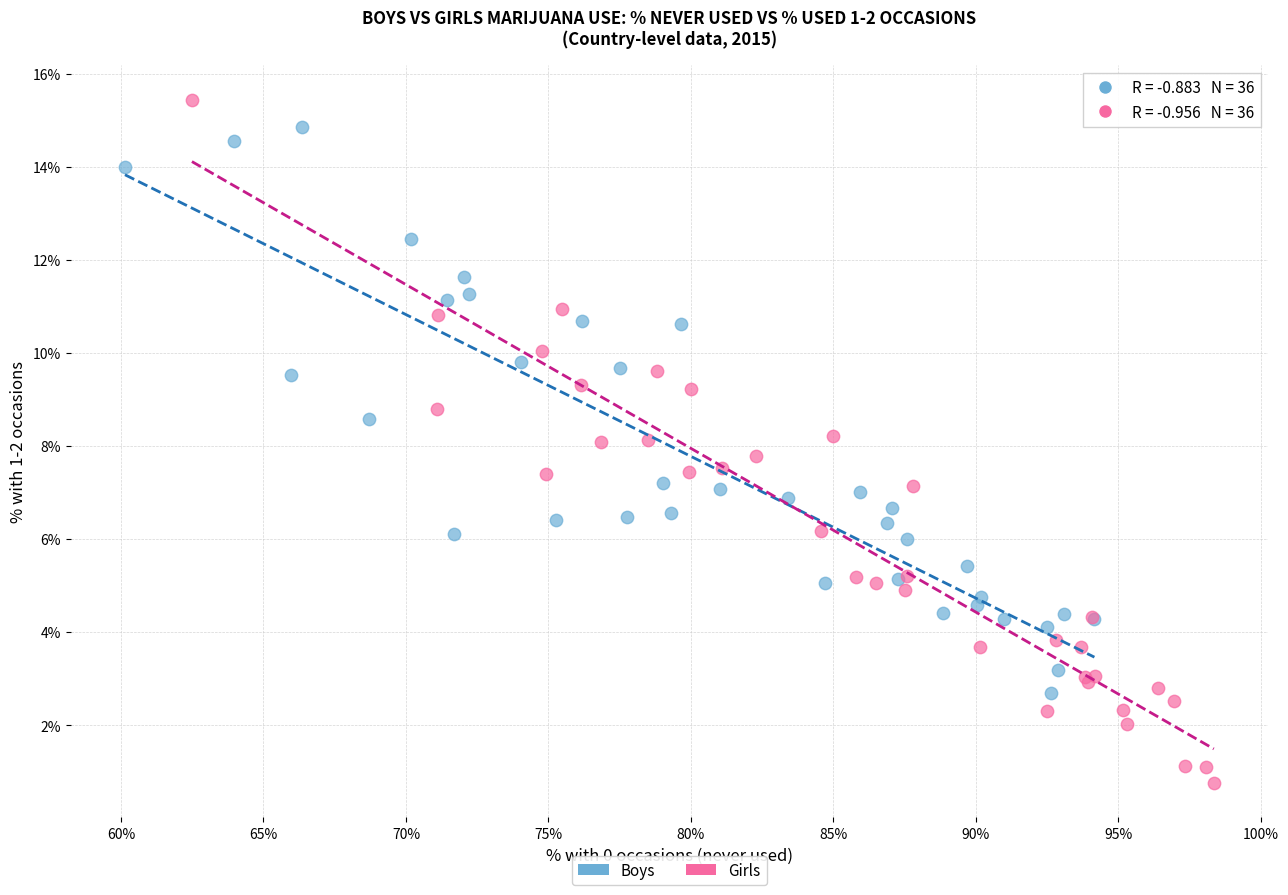

Which series contains the lowest Y value?

Girls